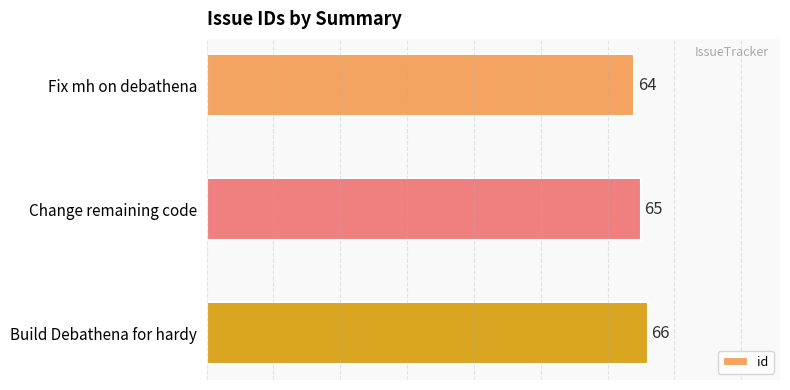

Count the values in the range 64 to 66.

3